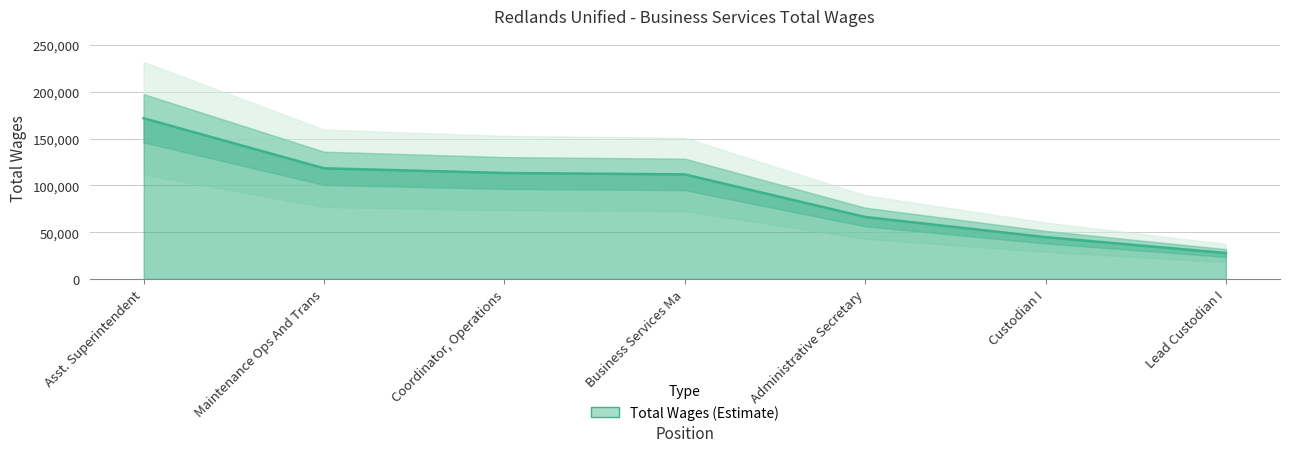

Reading left to right, extract all data points from this chart.

171870	118356	113323	111831	66286	44740	27779